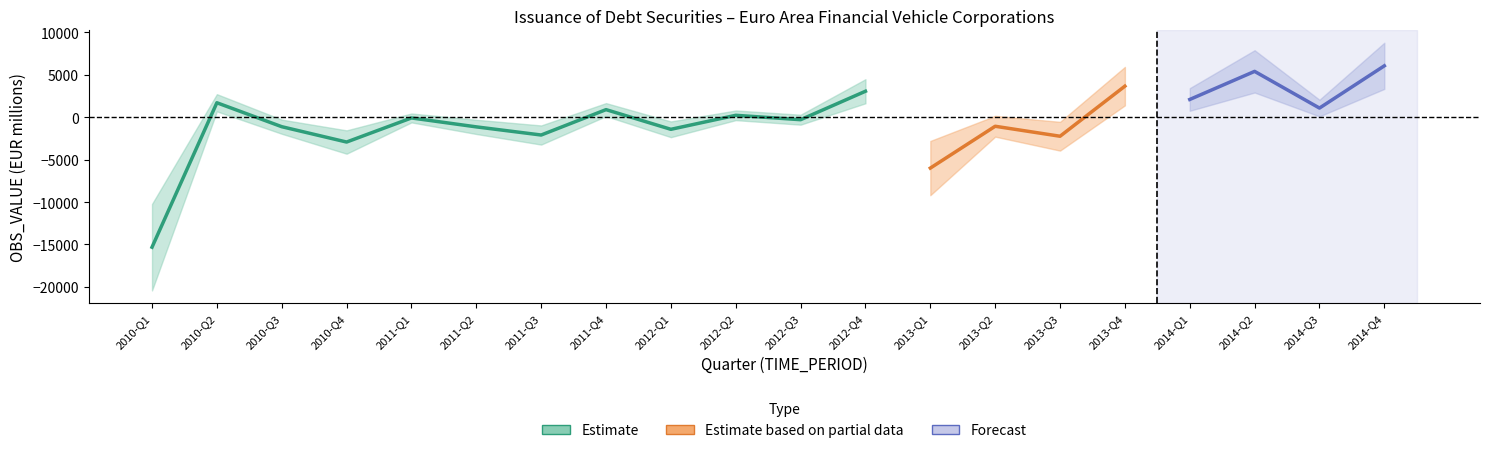

What are all the series names shown in the legend?

Estimate, Estimate based on partial data, Forecast